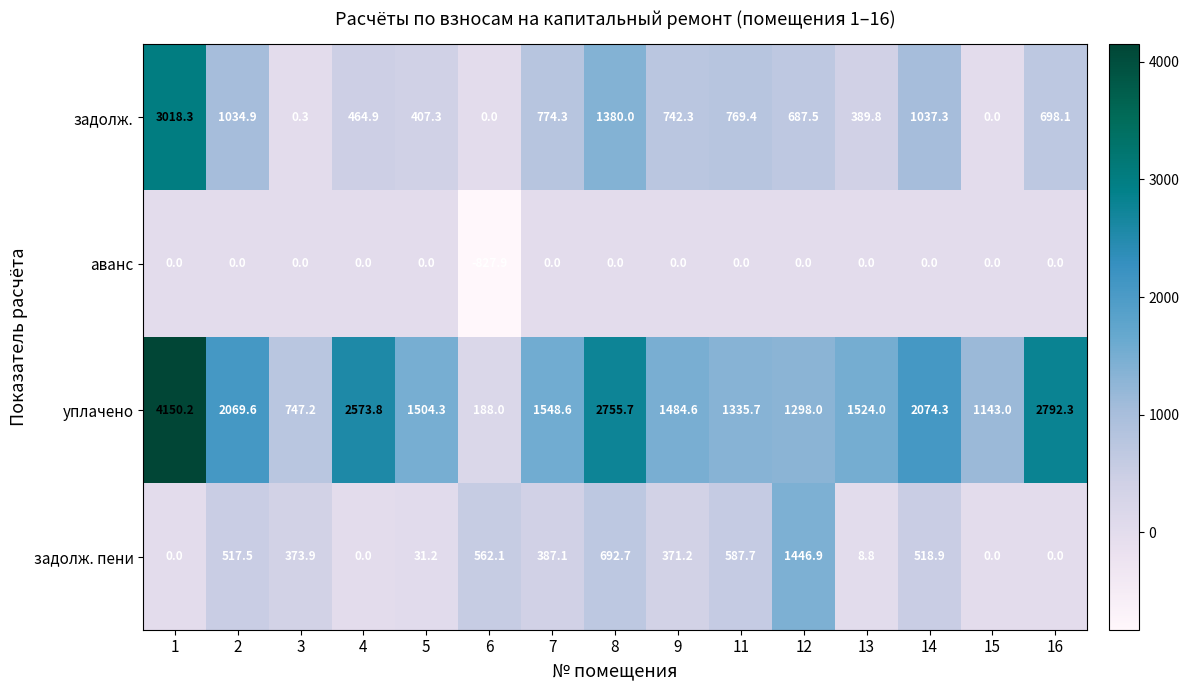

Which series has the largest total across all categories?

уплачено